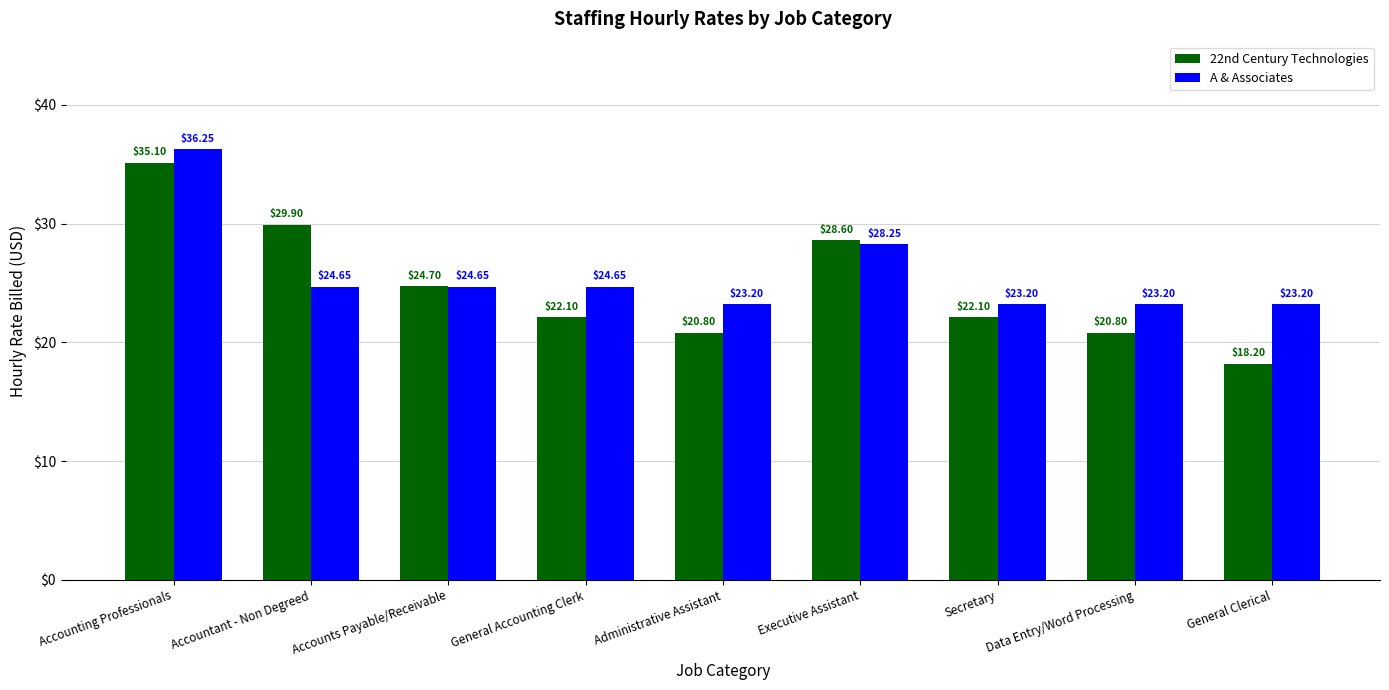

At how many categories does at least one series exceed 26?

3